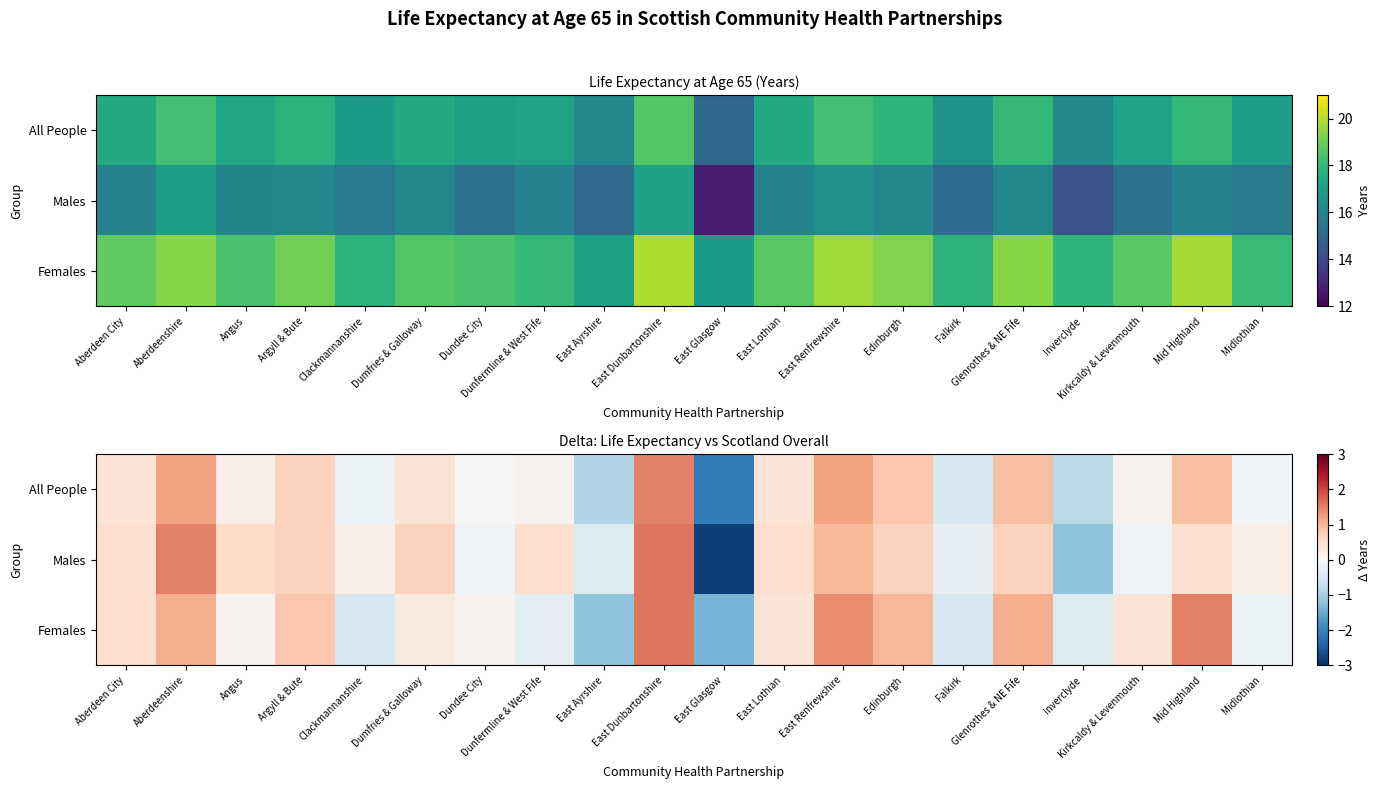

At which category is the sum across all series the highest?

East Dunbartonshire